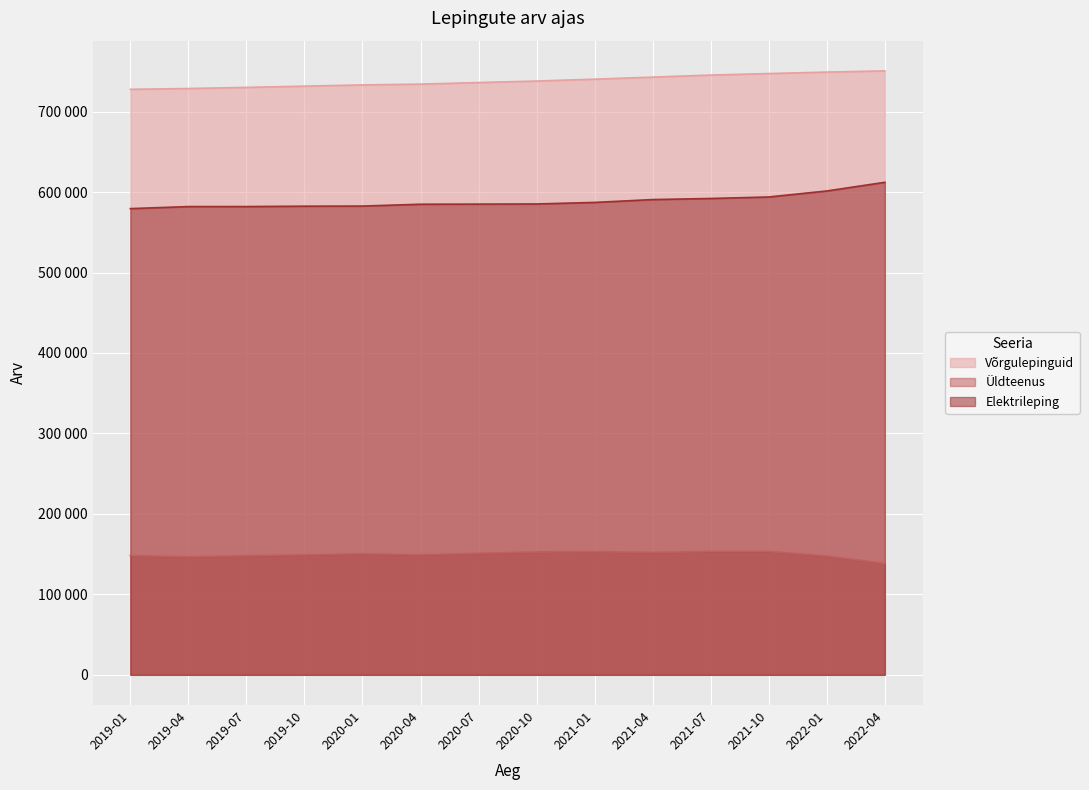

What is the difference between the highest and lowest values at 2019-07?

581989